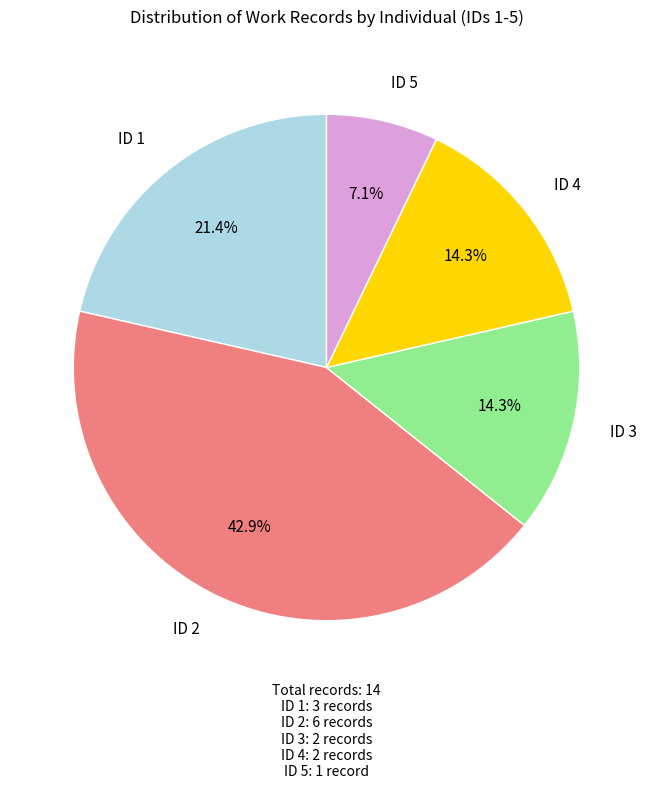

Is there any slice that represents more than half of the pie?

No